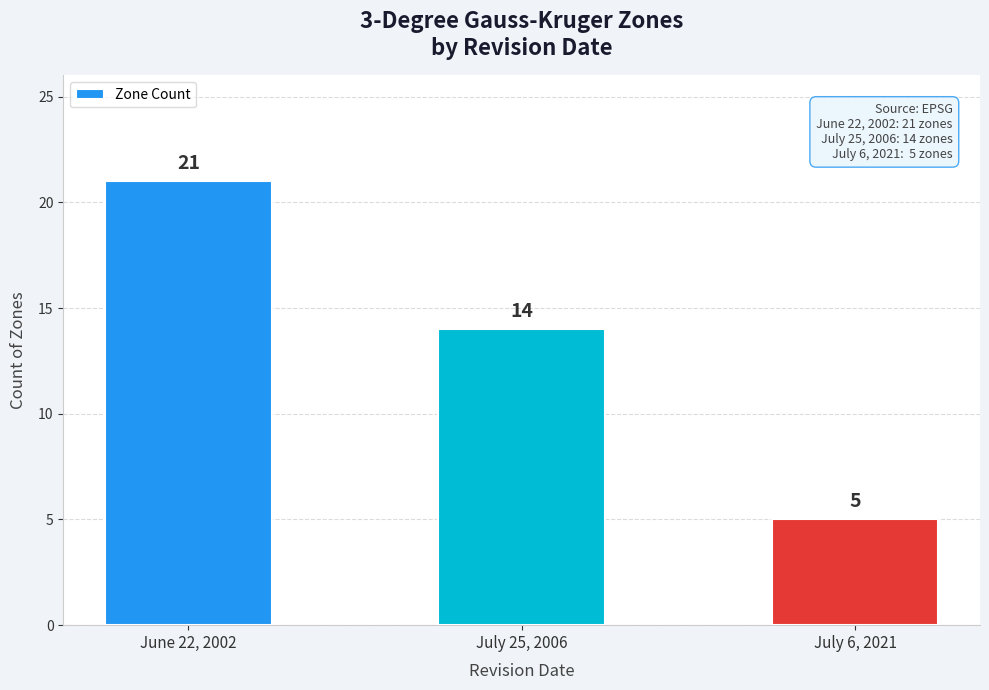

List the labels in order of value, largest first.

June 22, 2002, July 25, 2006, July 6, 2021